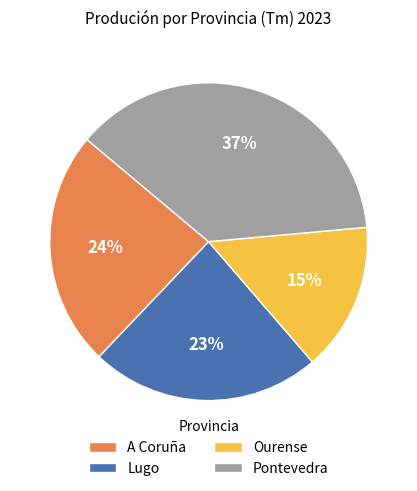

Does Lugo account for over 50% of the chart?

No